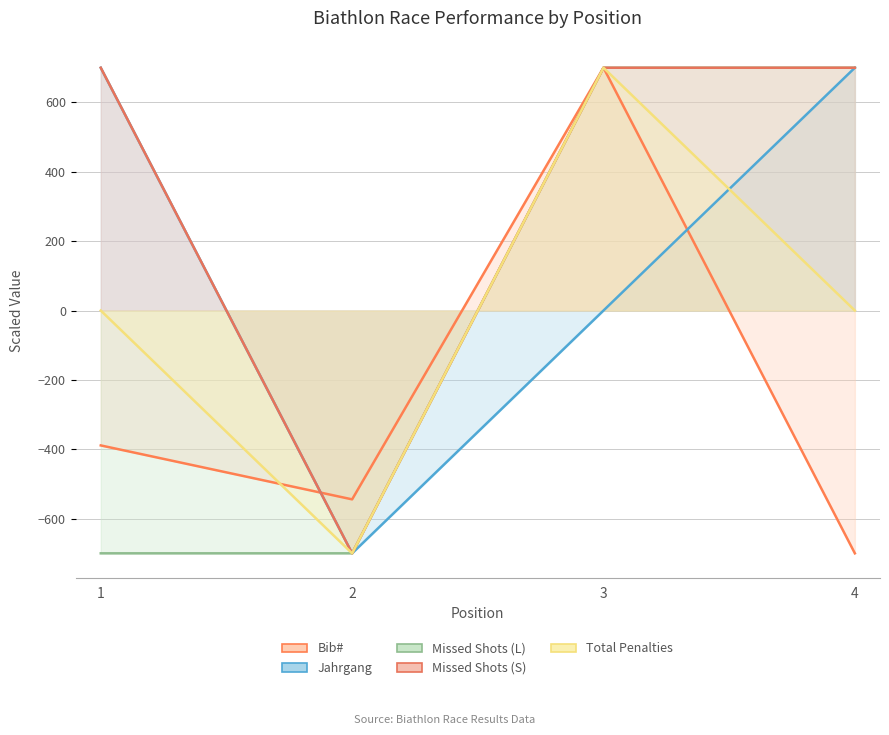

Does the chart display data point markers on the line(s)?

No